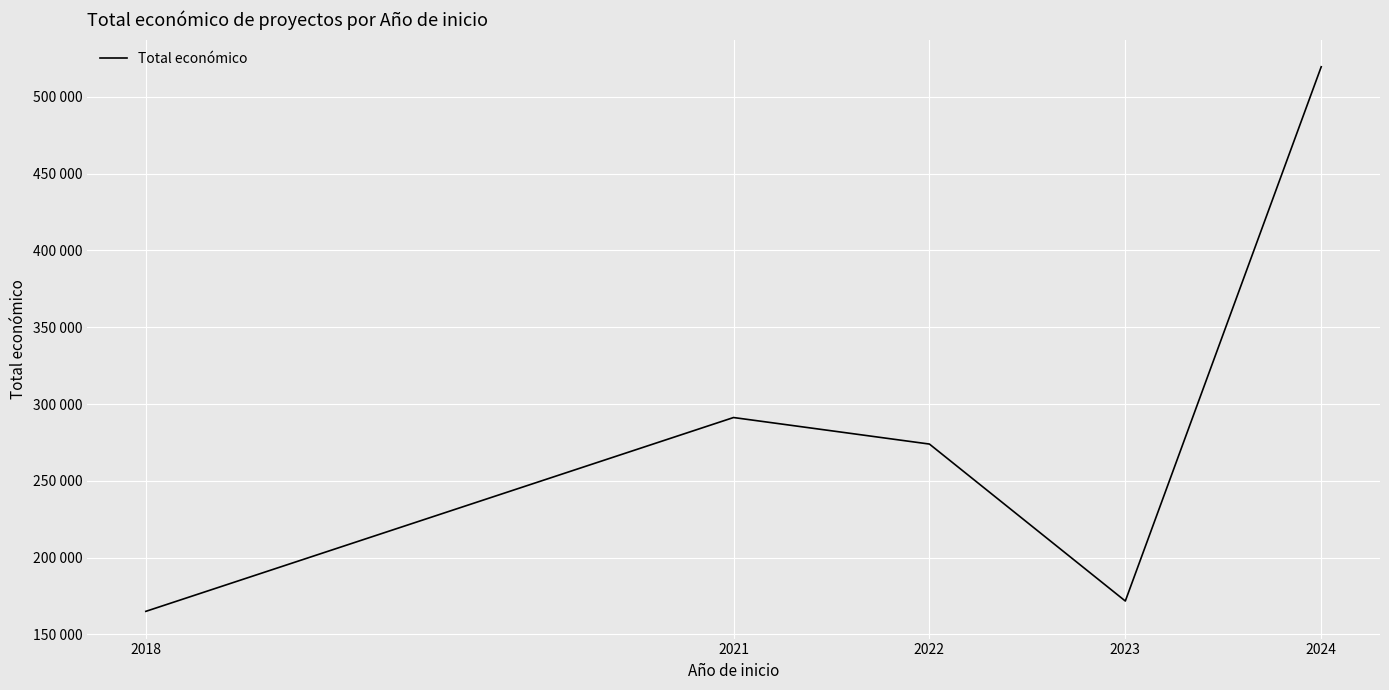

Where is the first local maximum?

2021